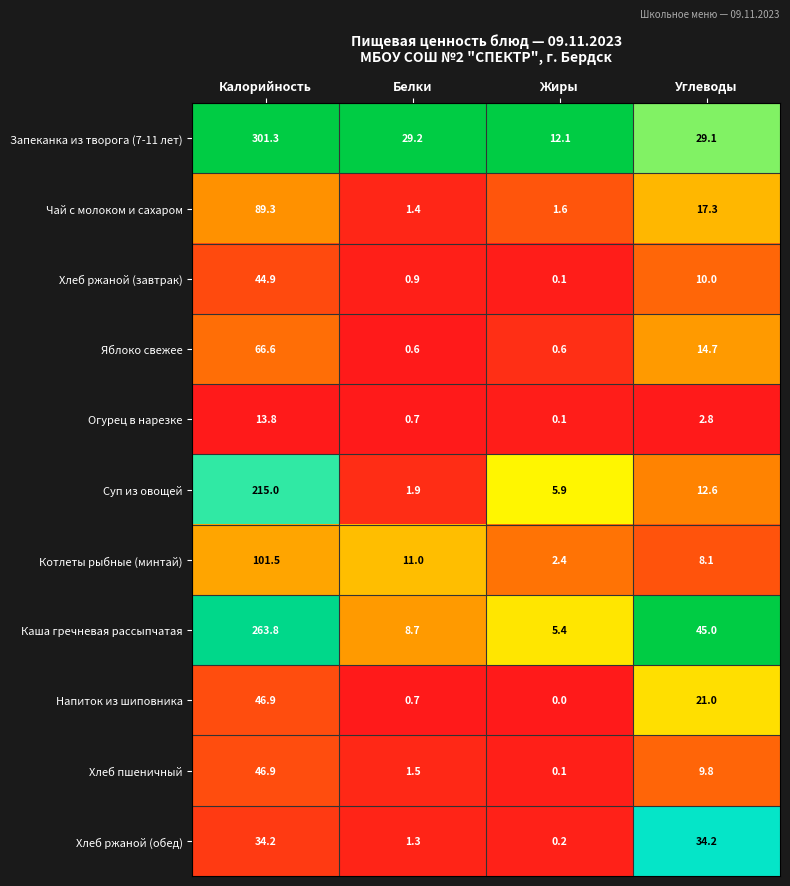

Where does the Хлеб ржаной (обед) series first go above 34?

Калорийность